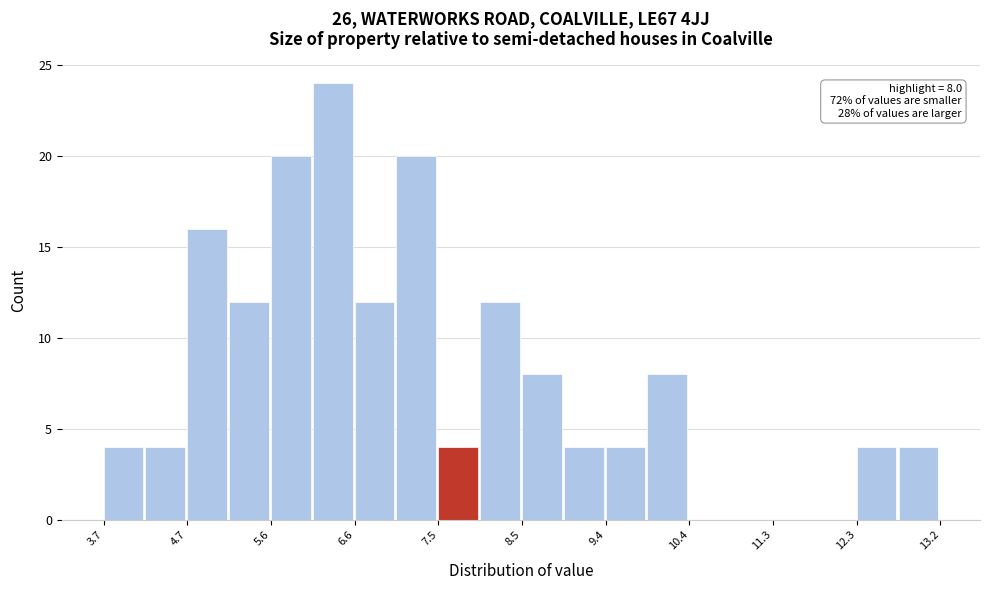

Over which range of the x-axis is the bar tallest?

6.1 to 6.6